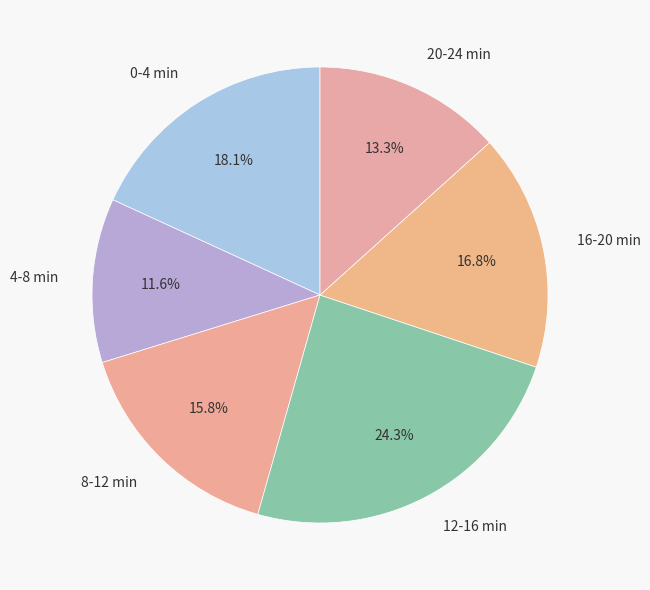

What is the total percentage of 12-16 min and 0-4 min?

42.4%